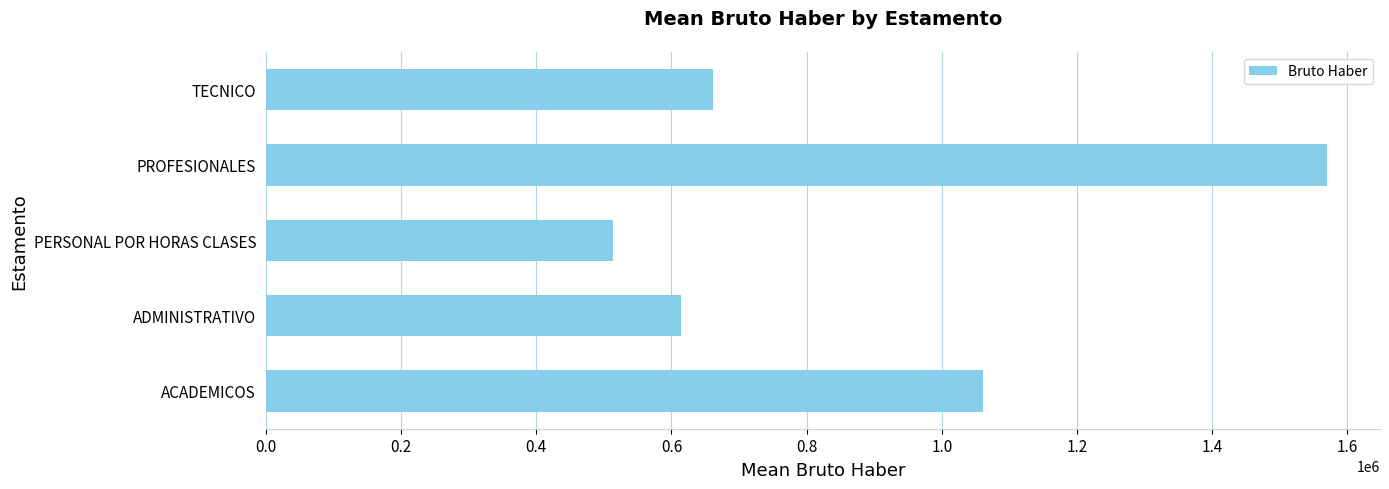

What is the minimum value shown in the chart?

513923